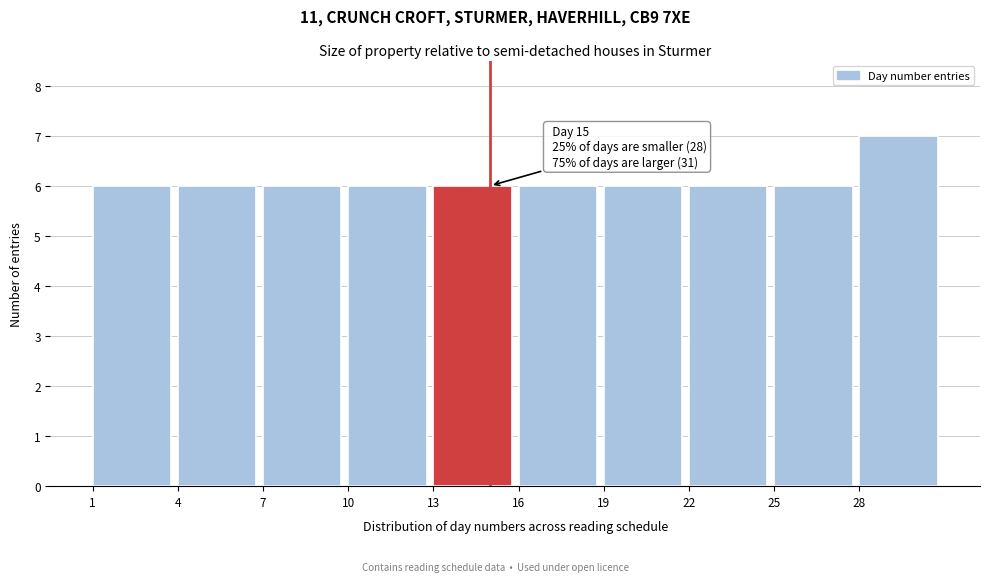

Over which range of the x-axis is the bar tallest?

28 to 31